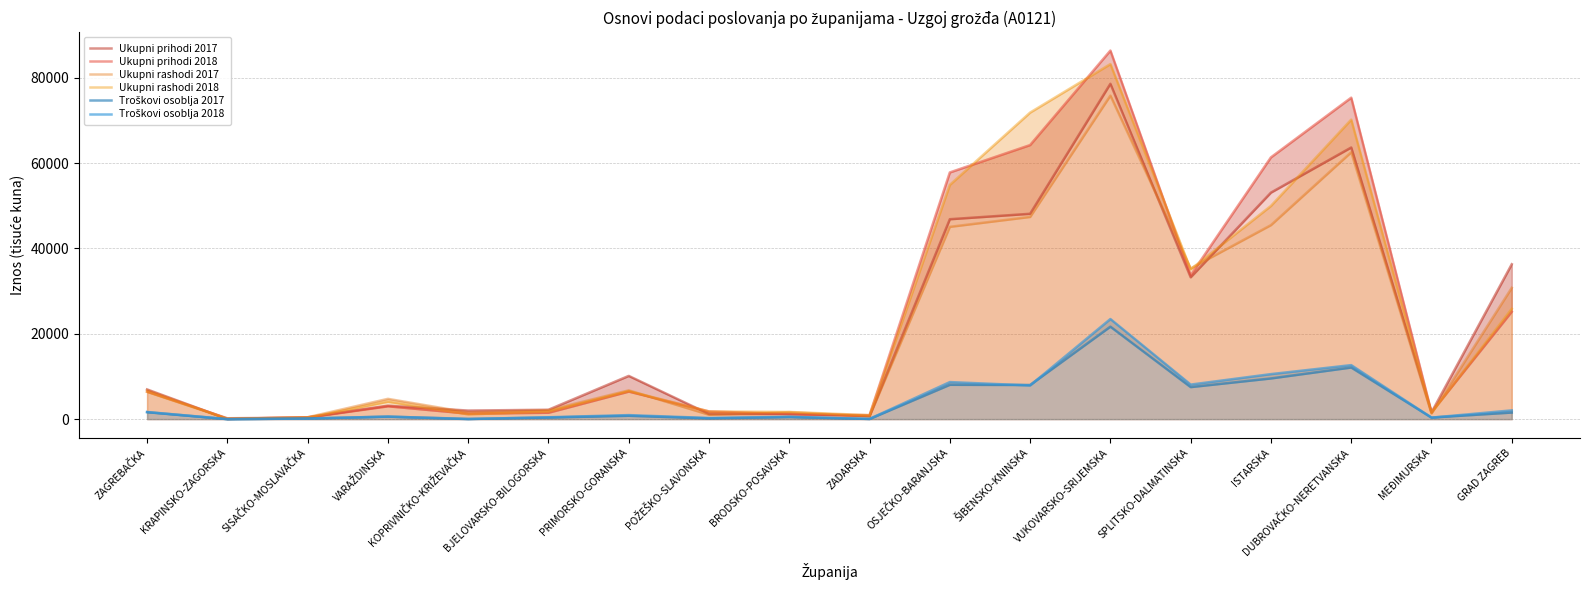

Which series has the largest range (max minus min)?

Ukupni prihodi 2018